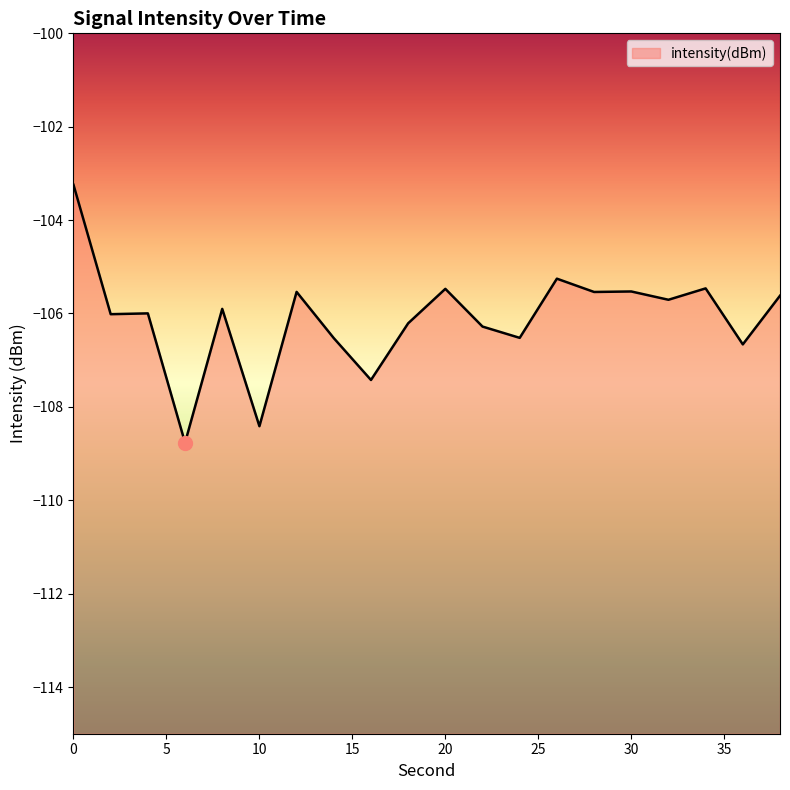

Is it true that the value at 38 is -163.8?

False